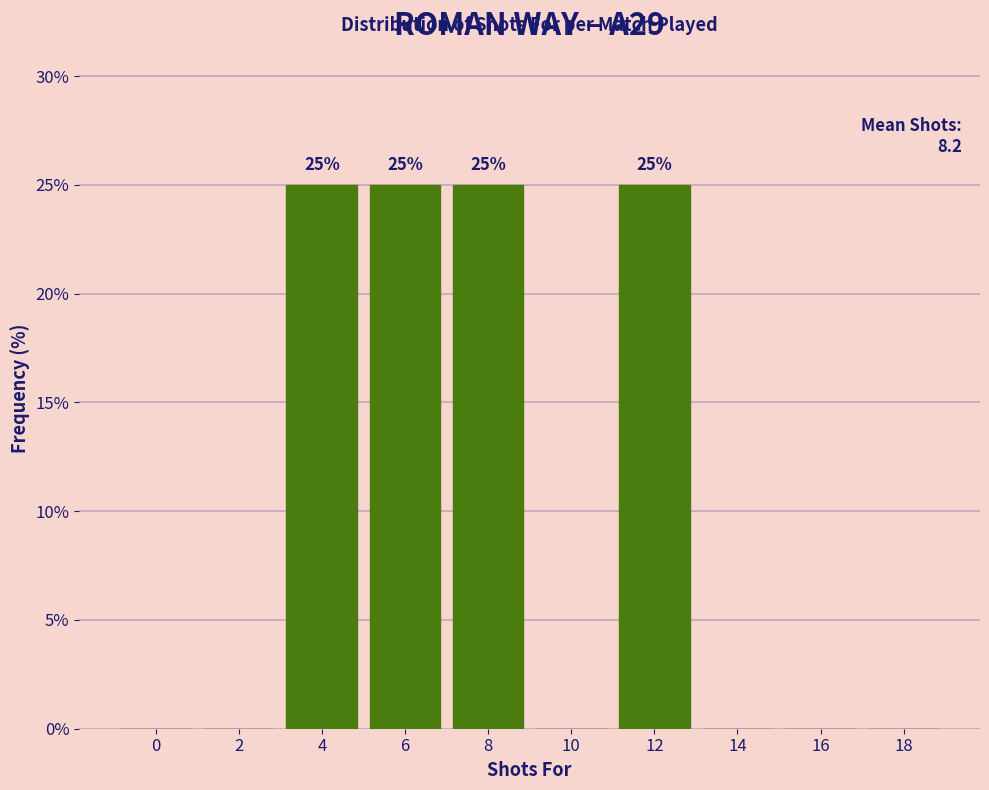

Reading left to right, what are all the values shown in this chart?

0=0	2=0	4=25	6=25	8=25	10=0	12=25	14=0	16=0	18=0